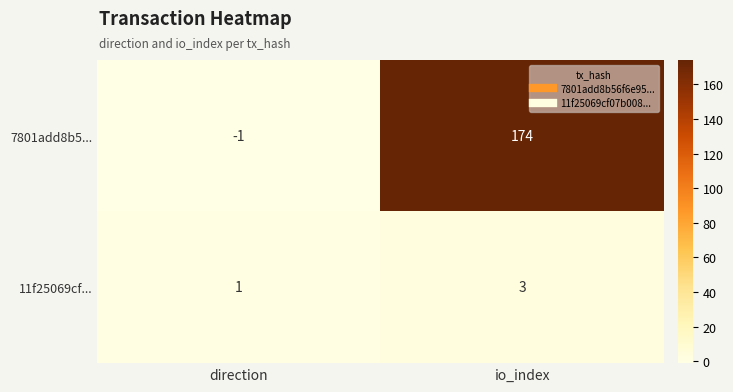

List the series in order of their peak value, lowest first.

11f25069cf..., 7801add8b5...